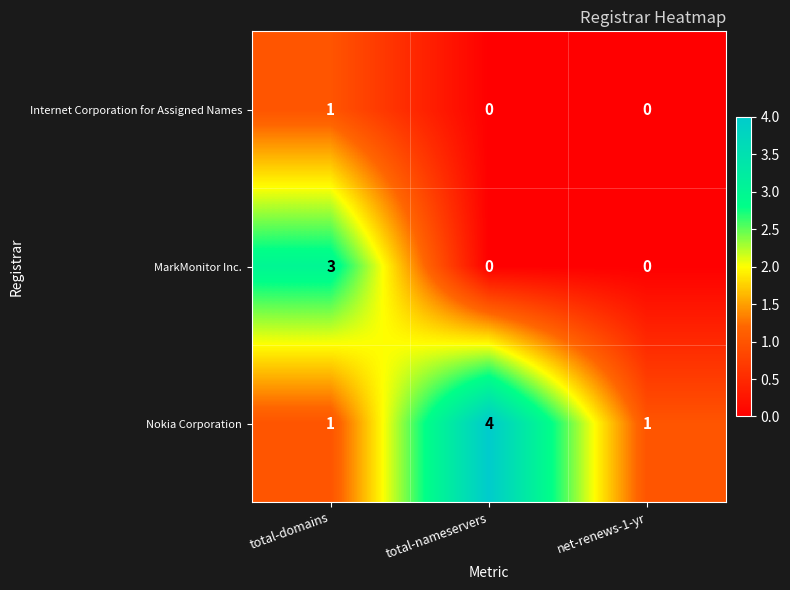

What is the highest value of the Nokia Corporation series?

4